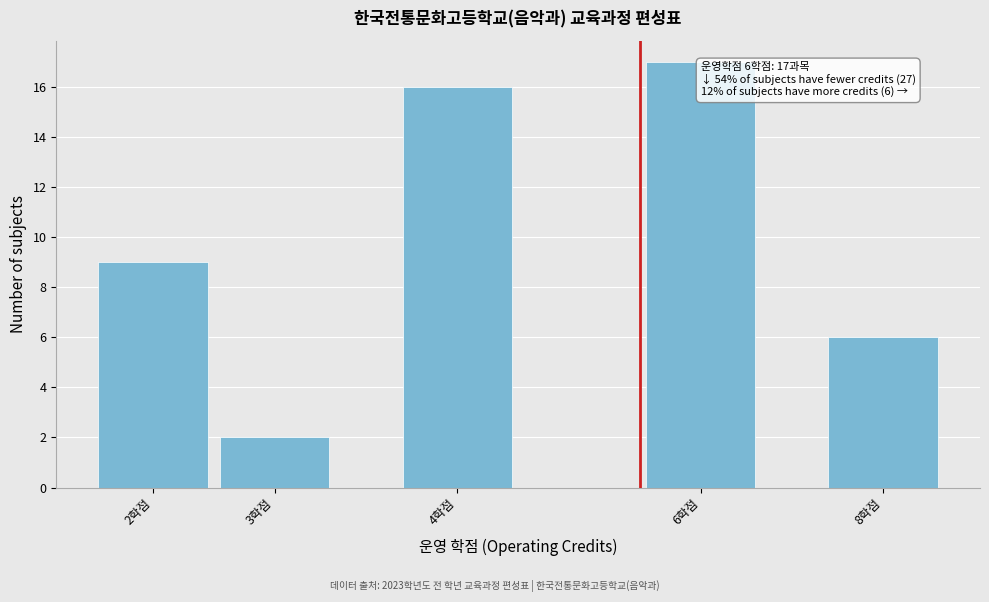

Reading left to right, transcribe all the data shown in this chart.

9	2	16	17	6